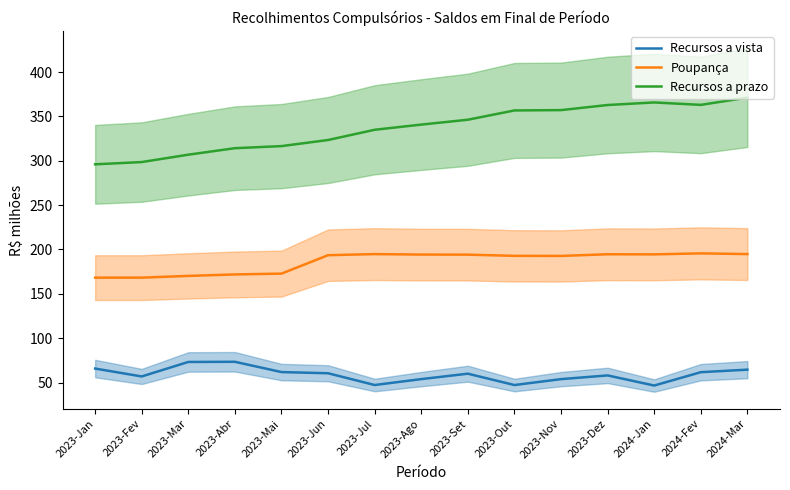

What is the sum of all Poupança values?

2792.9